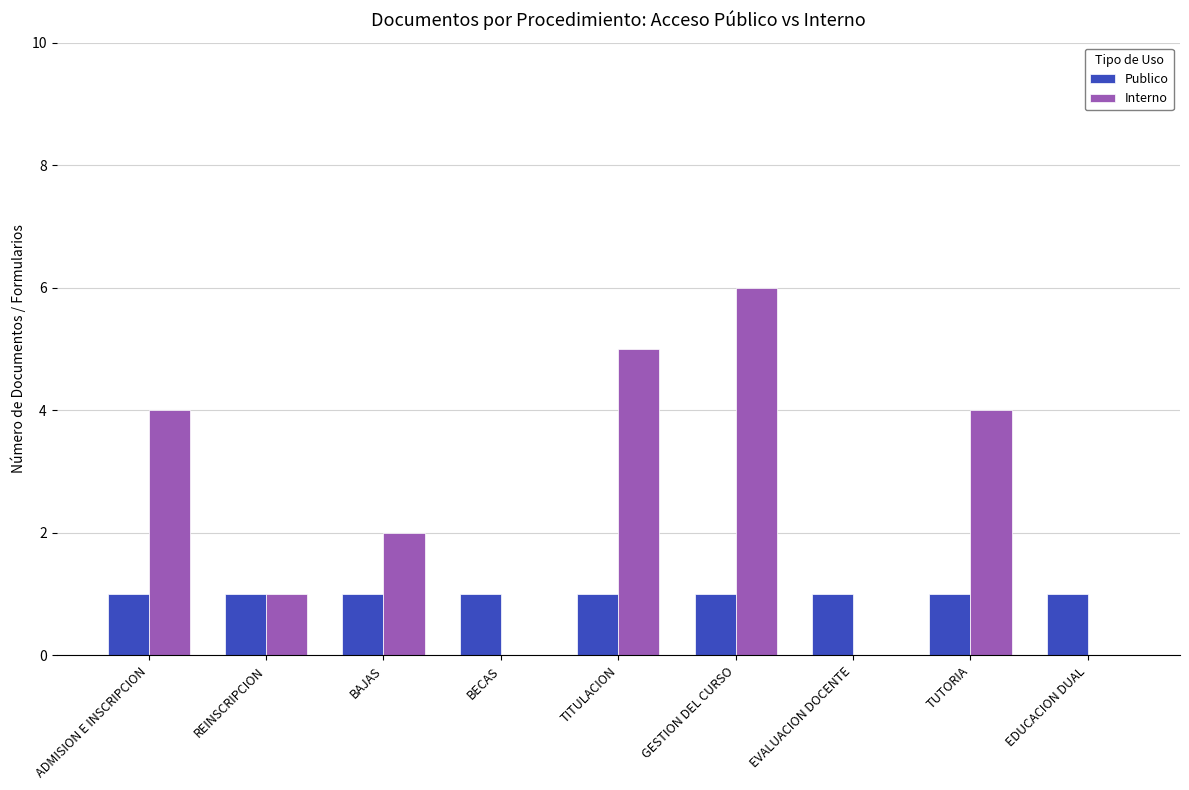

How many Interno values are between 0 and 4?

7